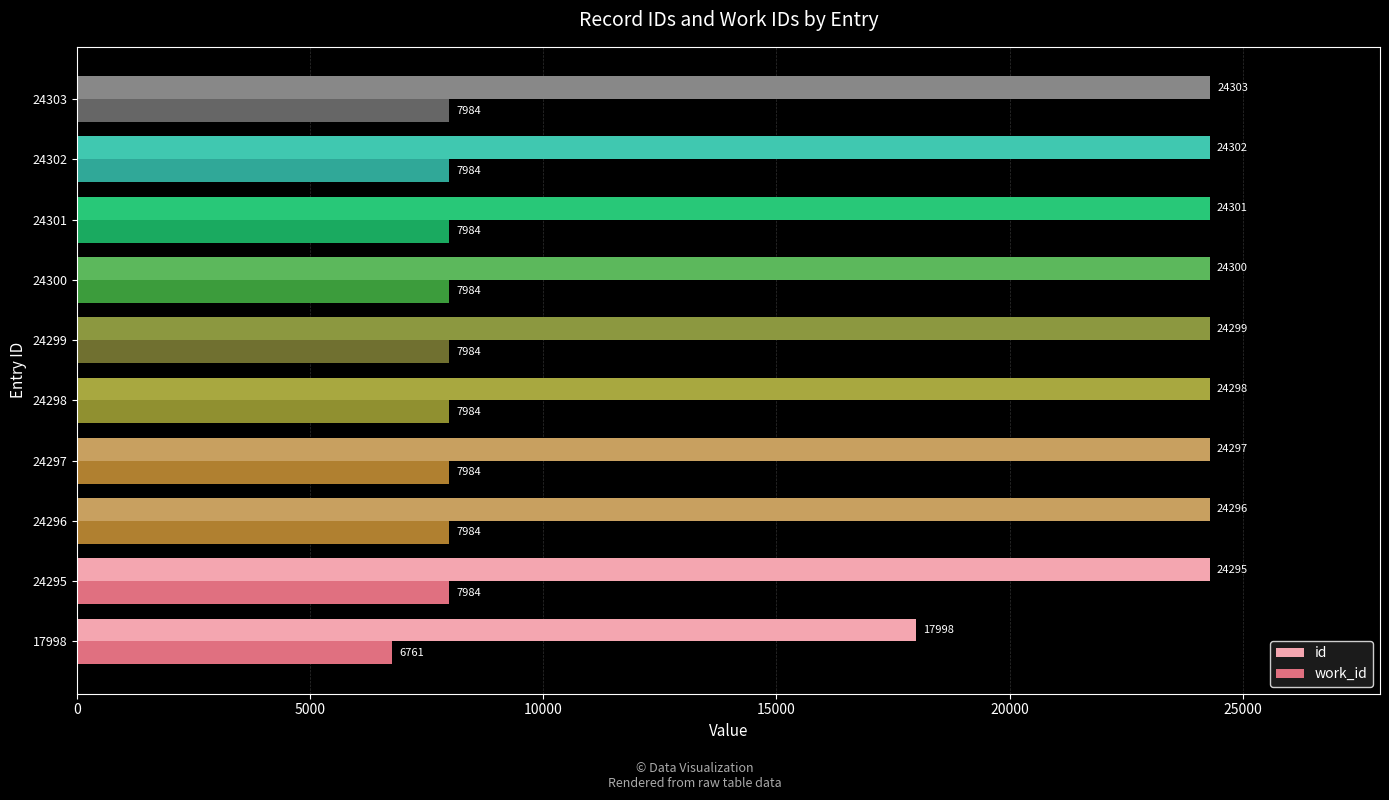

At which label is work_id closest to 7372?

17998